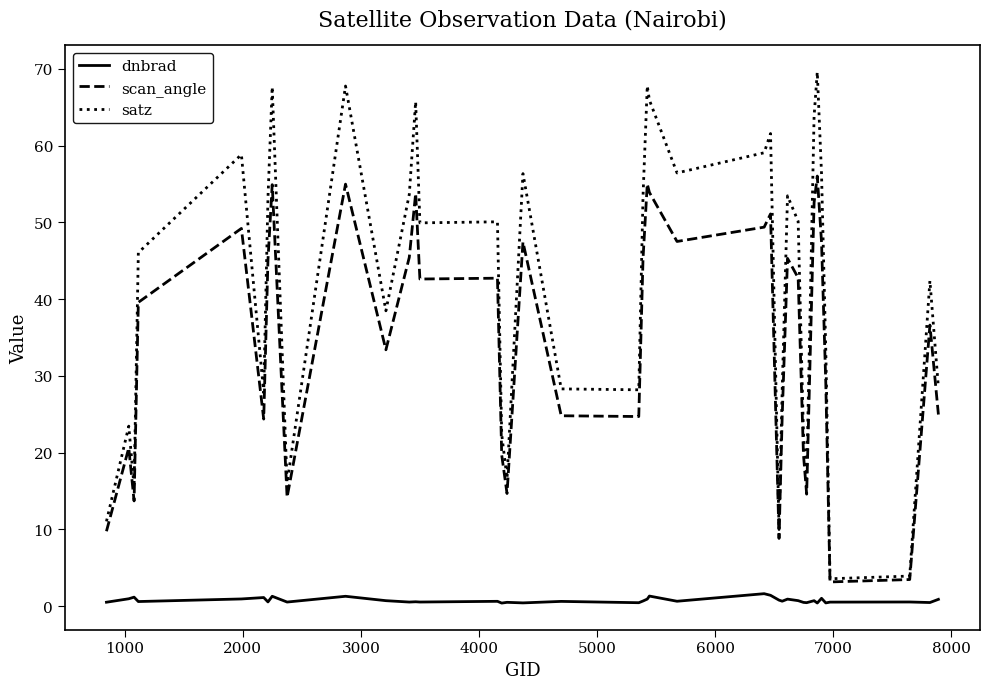

Which series has the widest spread of values?

satz